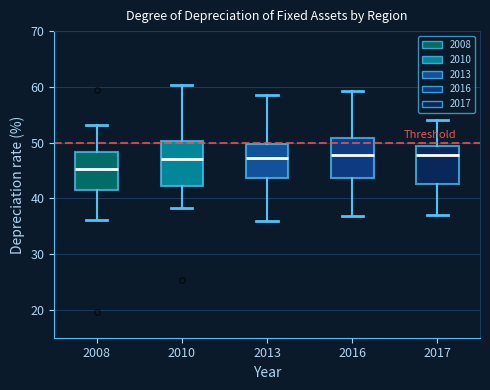

Reading left to right, read every box against the y-axis: the position of its median line, the range the box covers, and the ends of its whiskers. The values are not printed on the chart, so give them approximately, as read against the axis.

2008: median 45, box 42 to 48, whiskers 36 to 53
2010: median 47, box 42 to 50, whiskers 38 to 60
2013: median 47, box 44 to 50, whiskers 36 to 59
2016: median 48, box 44 to 51, whiskers 37 to 59
2017: median 48, box 43 to 49, whiskers 37 to 54